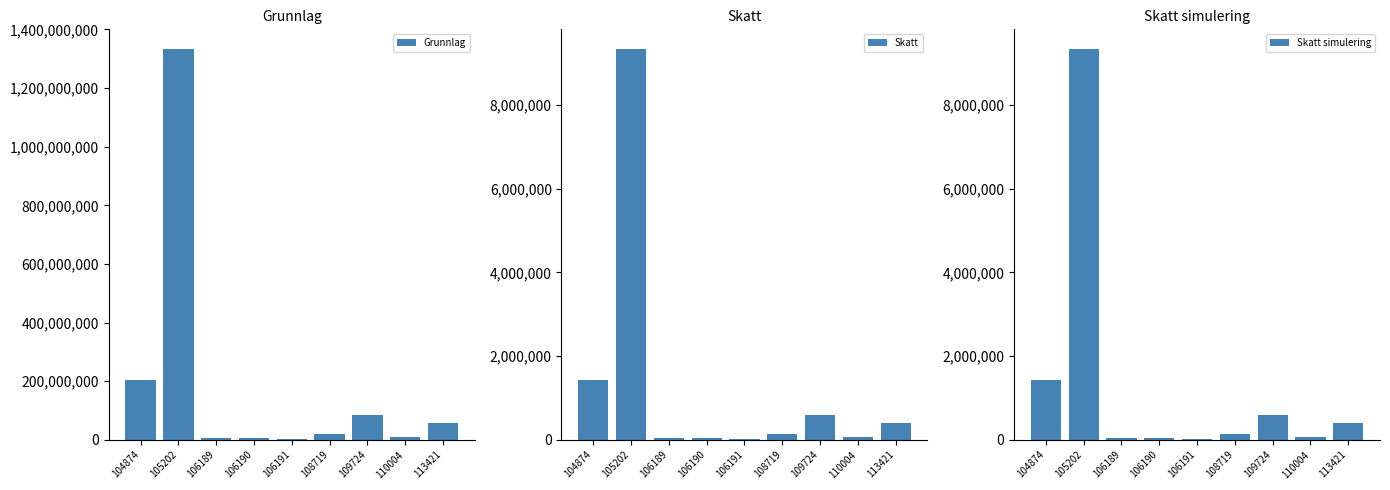

What is the sum of all Grunnlag values?

1725031000